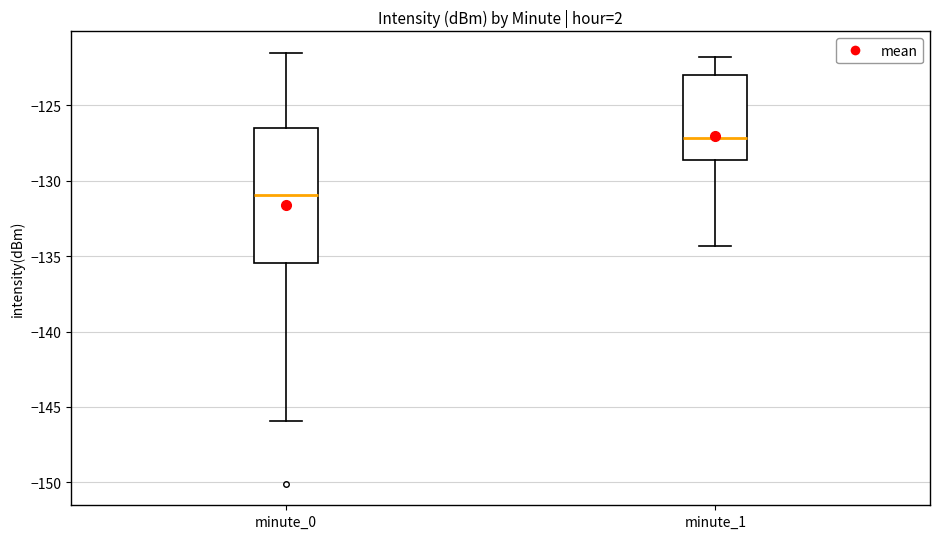

Reading left to right, transcribe this box plot: for each box, give where its median line is, the range the box spans, and where its two whiskers end, as read against the y-axis. The values are not printed on the chart, so give them approximately, as read against the axis.

minute_0: median -131.0, box -135.5 to -126.5, whiskers -146.0 to -121.5
minute_1: median -127.0, box -128.5 to -123.0, whiskers -134.5 to -122.0